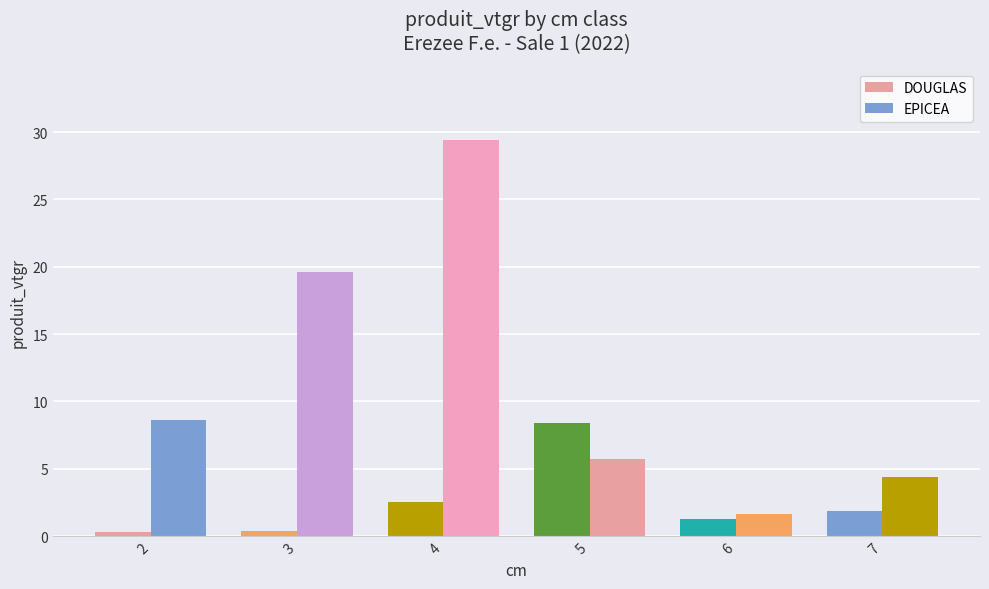

The DOUGLAS series shows 1.9 at 7. True or false?

True